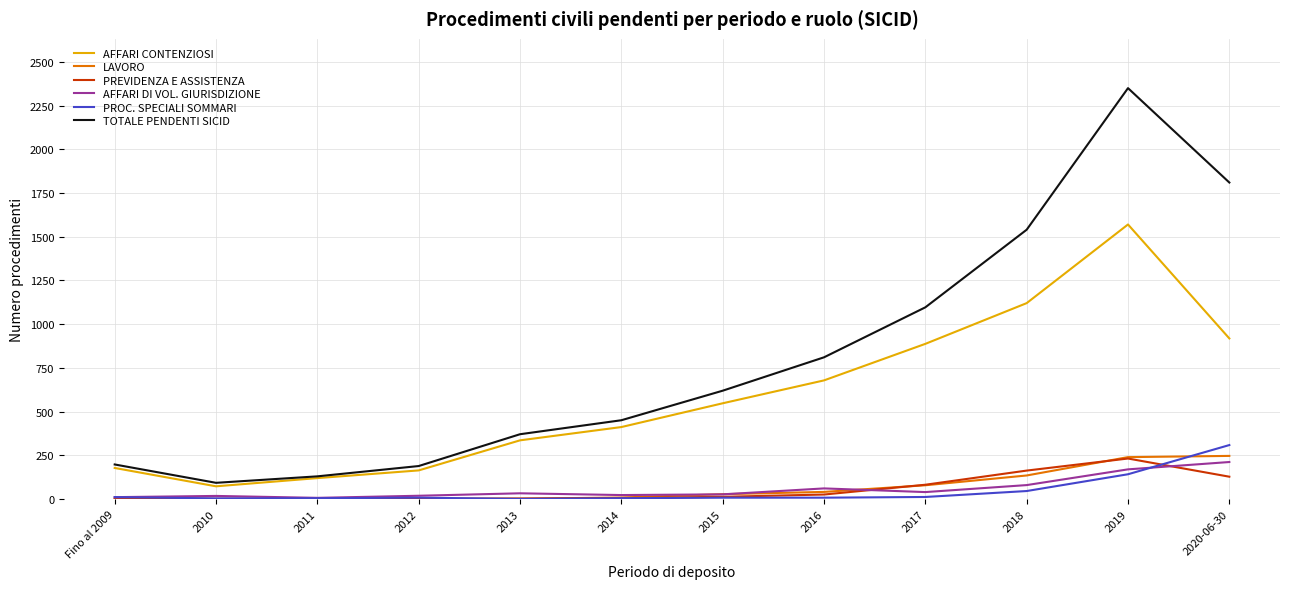

True or false: TOTALE PENDENTI SICID and LAVORO cross at least once.

False